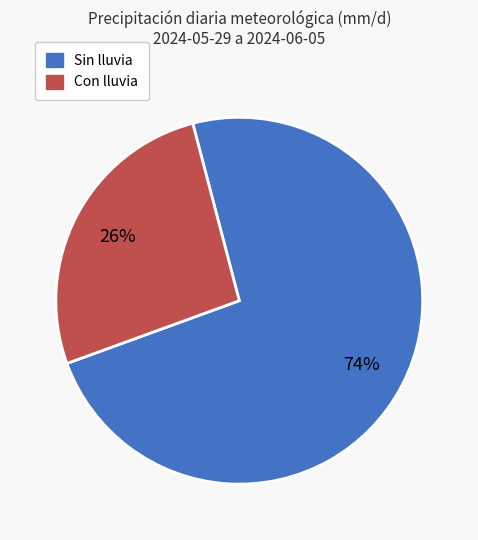

To the nearest percent, what is the average slice percentage?

50%